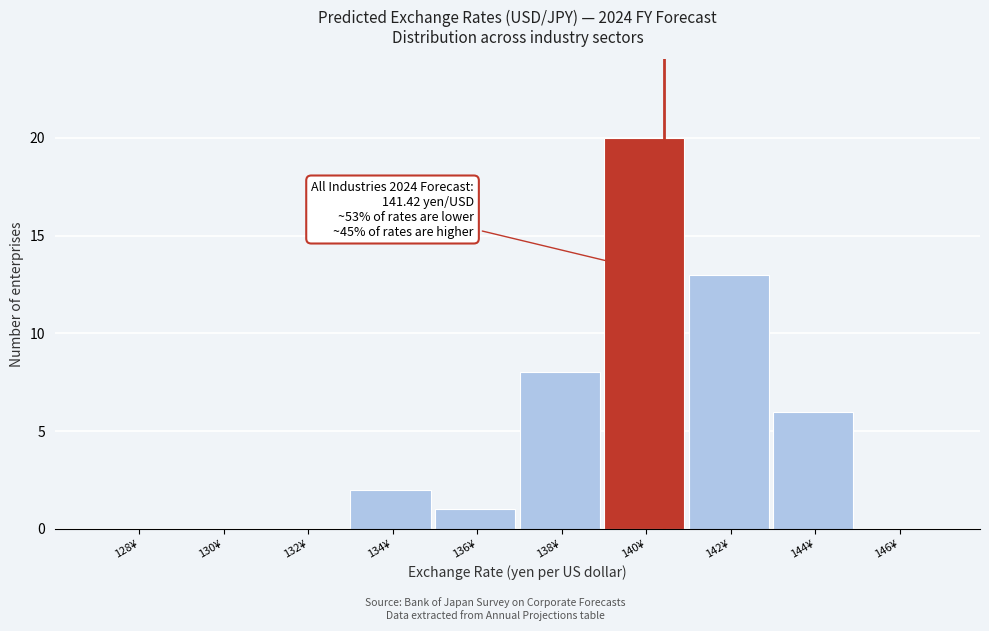

What is the sum of the values at 138¥ and 130¥?

8